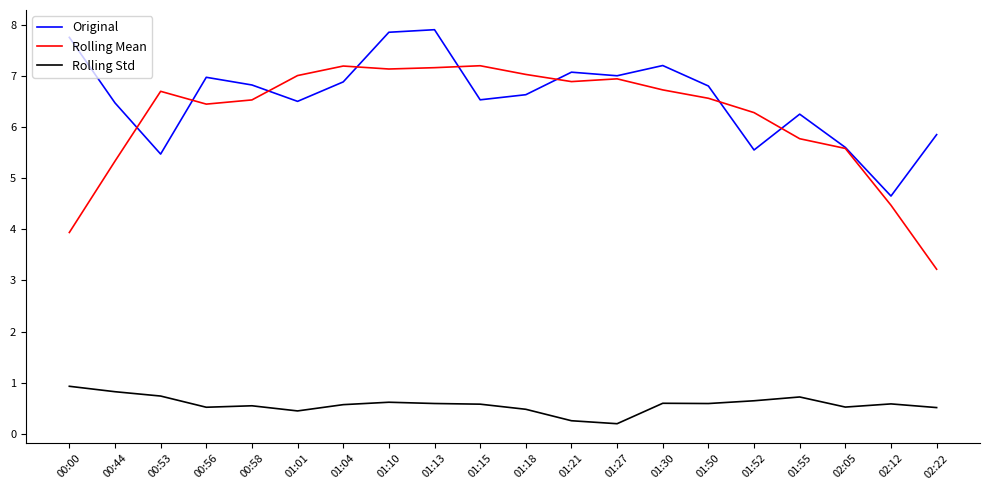

Which category has the lowest value in the Rolling Mean series?

02:22